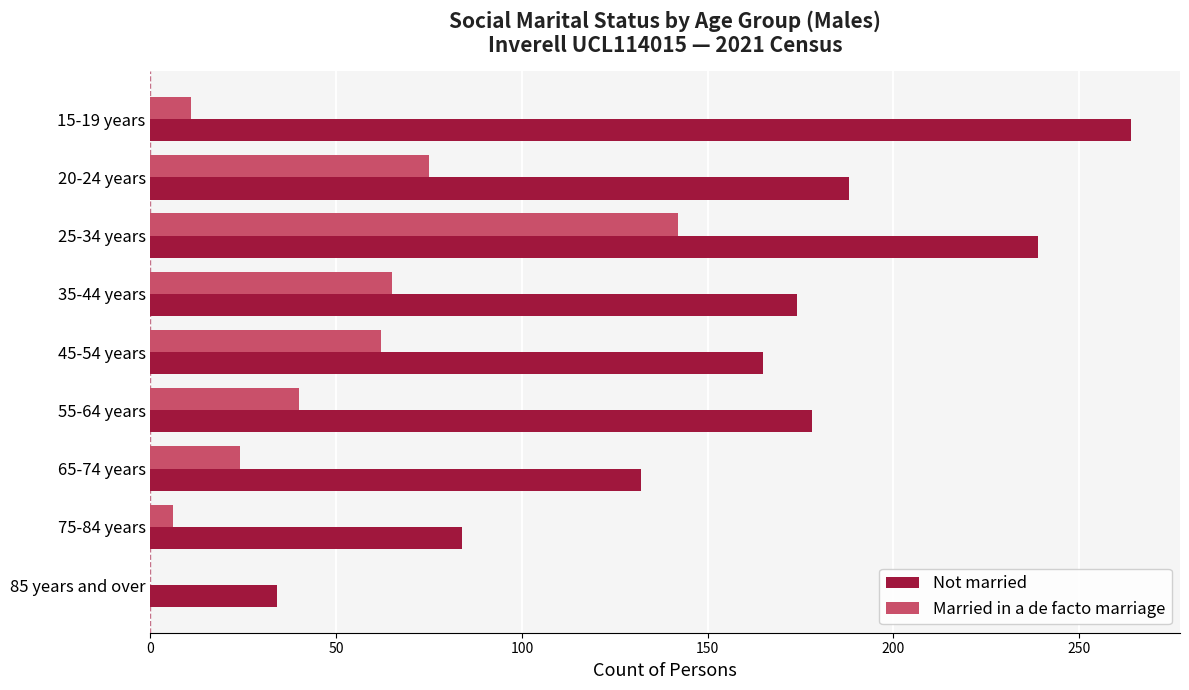

Between 20-24 years and 55-64 years, which series saw the biggest shift?

Married in a de facto marriage